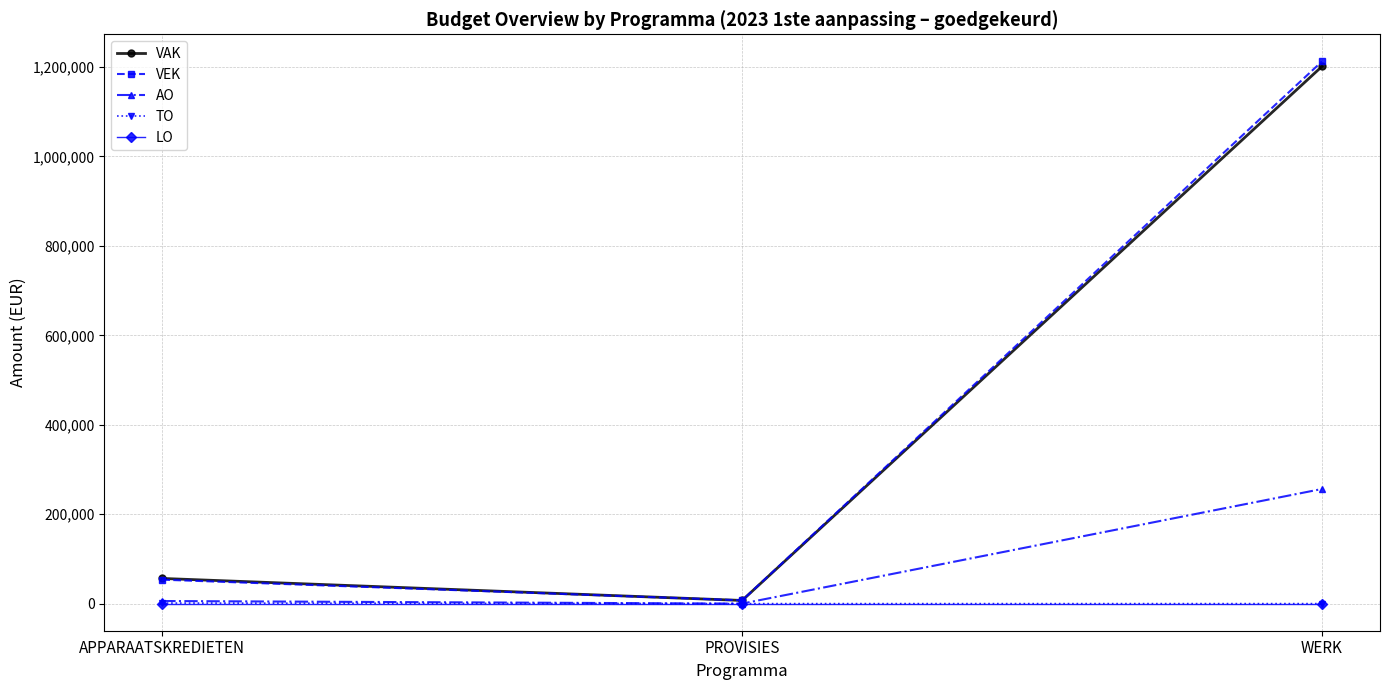

What is the sum of all TO values?

1248